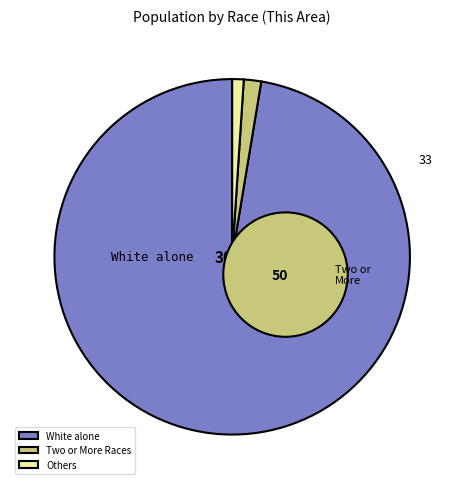

Which slice is the largest?

White alone